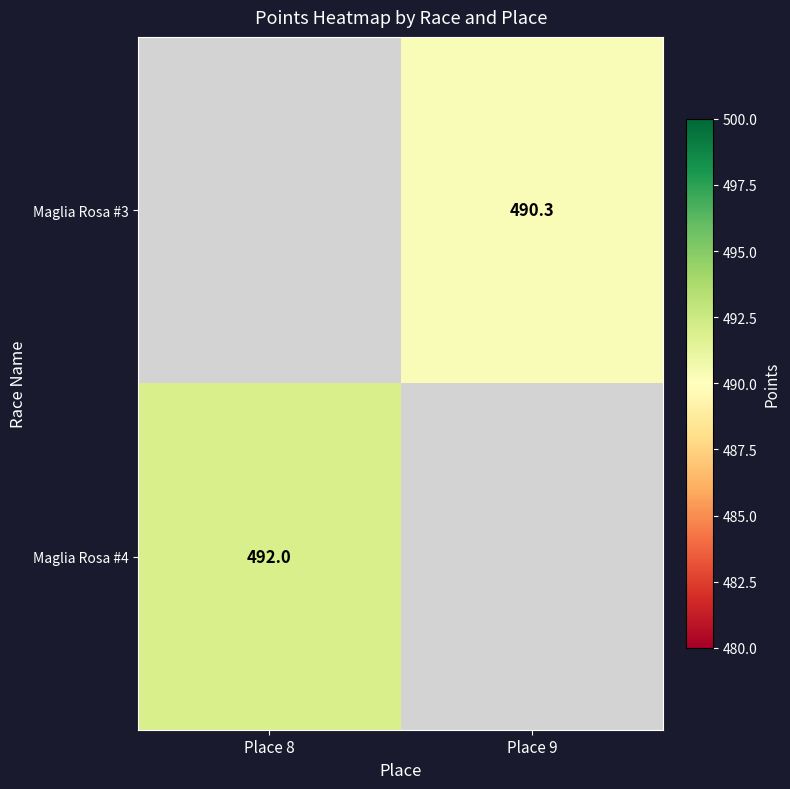

What is the minimum value shown in the chart?

490.3